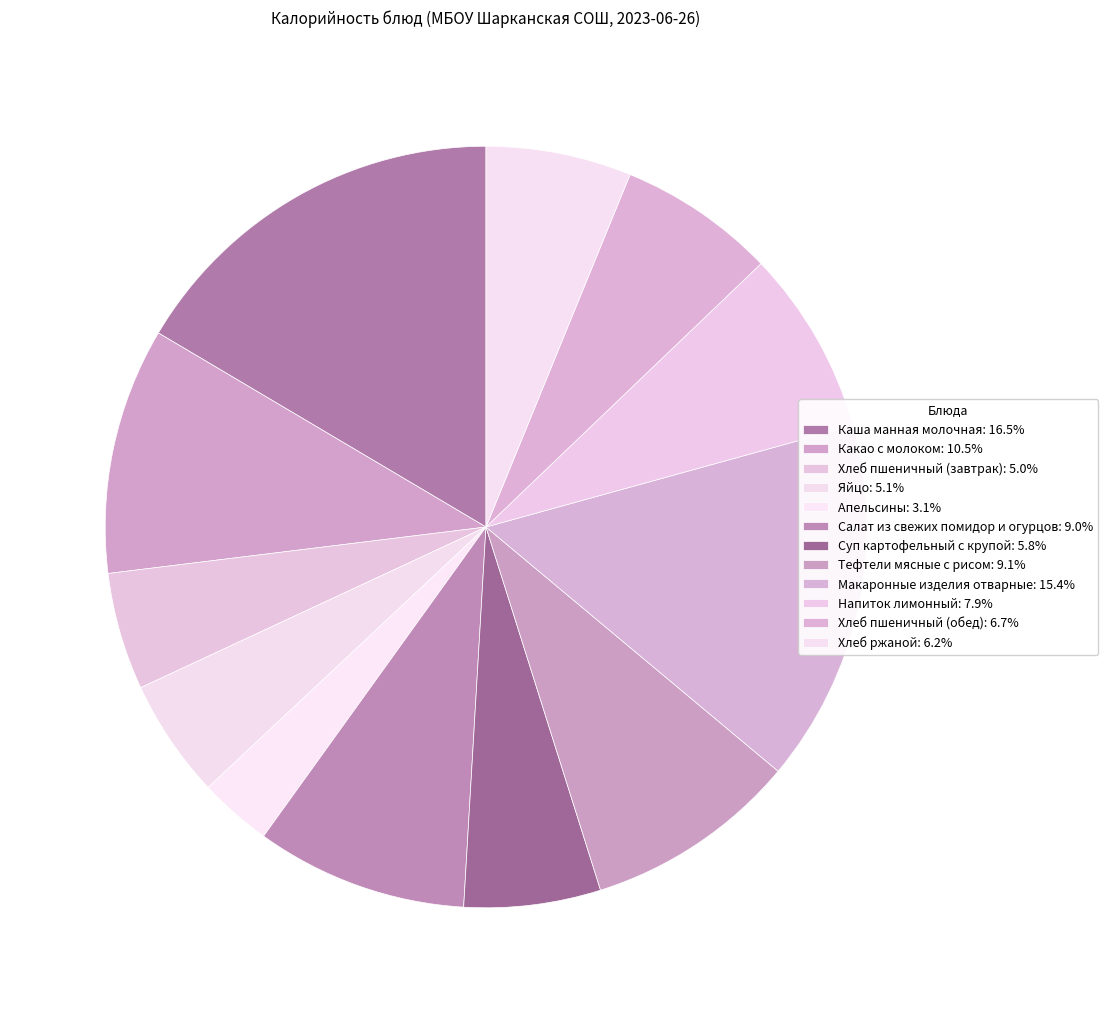

To the nearest percent, what portion does Какао с молоком represent?

10%